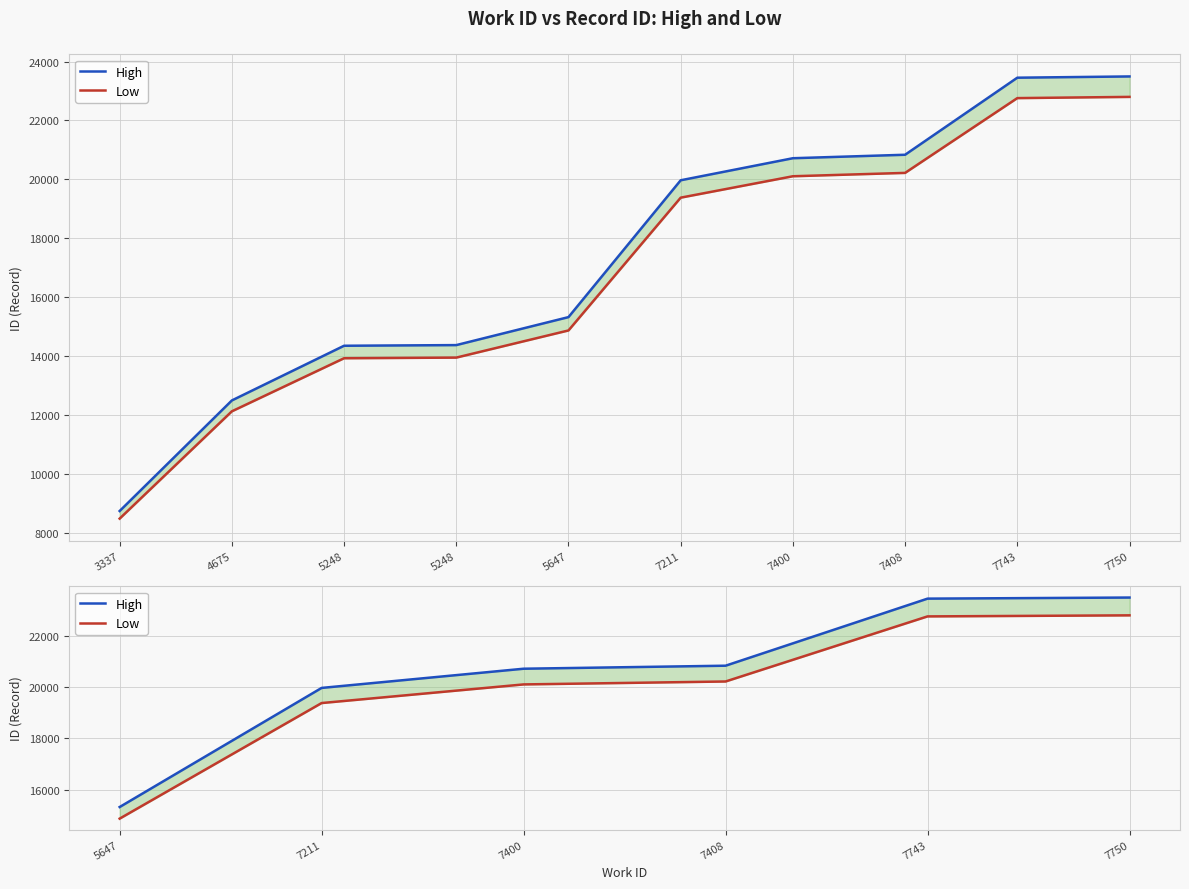

List the series in order of their overall mean, lowest first.

Low, High